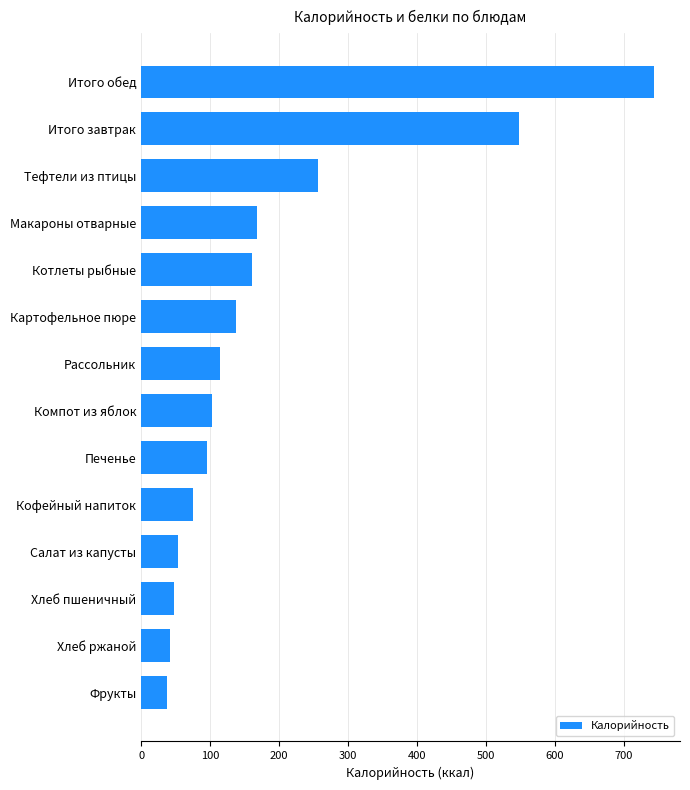

Approximately how many times larger is the value at Тефтели из птицы compared to Итого обед?

0.3